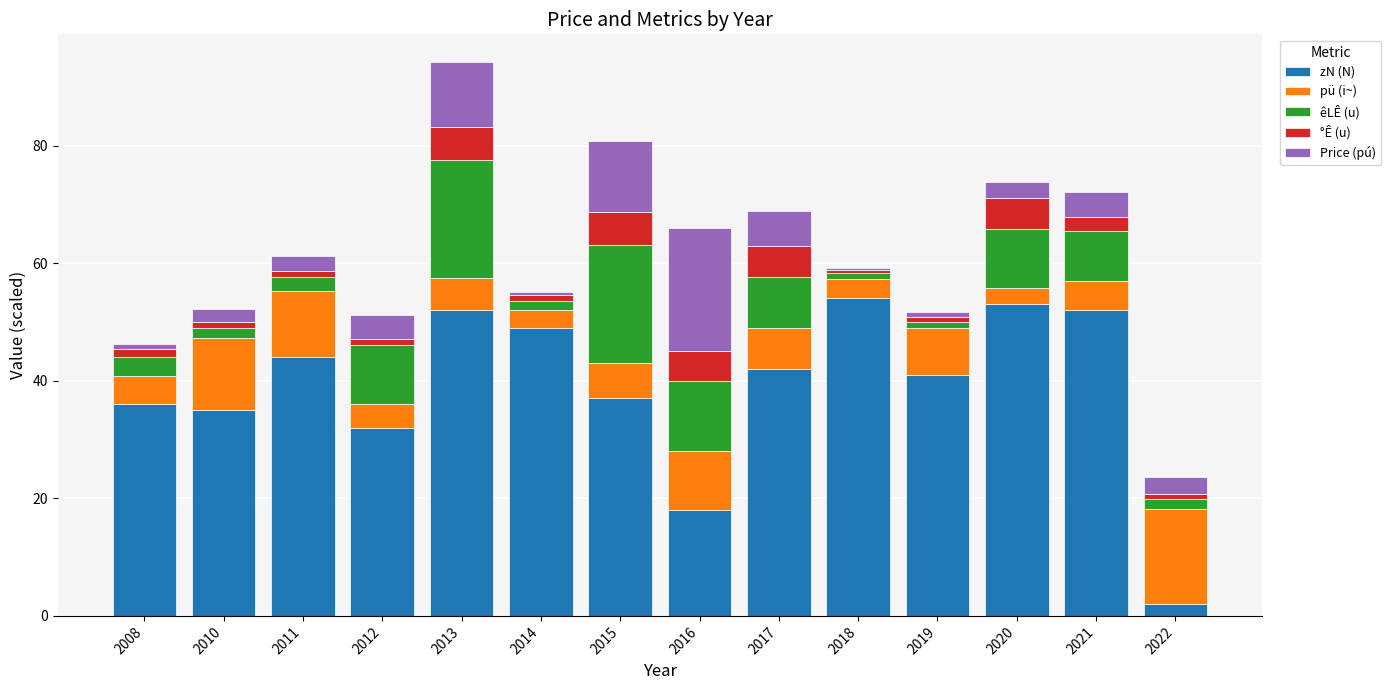

What is the approximate value of zN (N) at 2013?

52.0